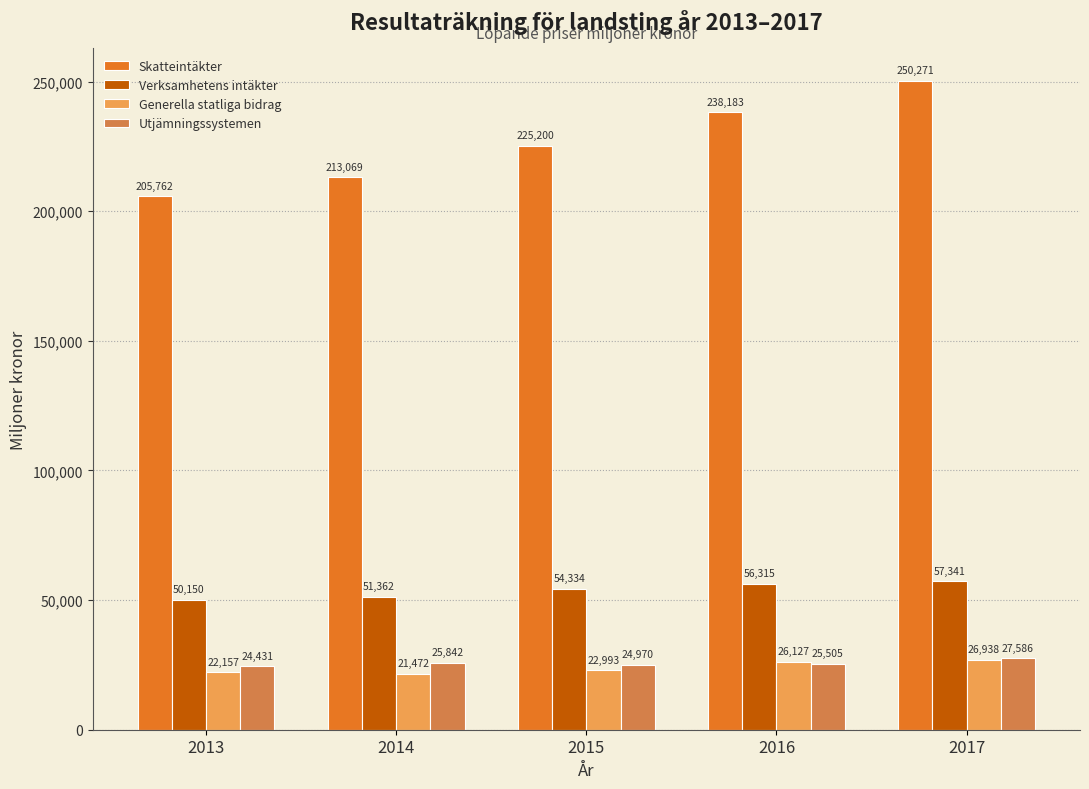

What is the average value of the Skatteintäkter series?

226497